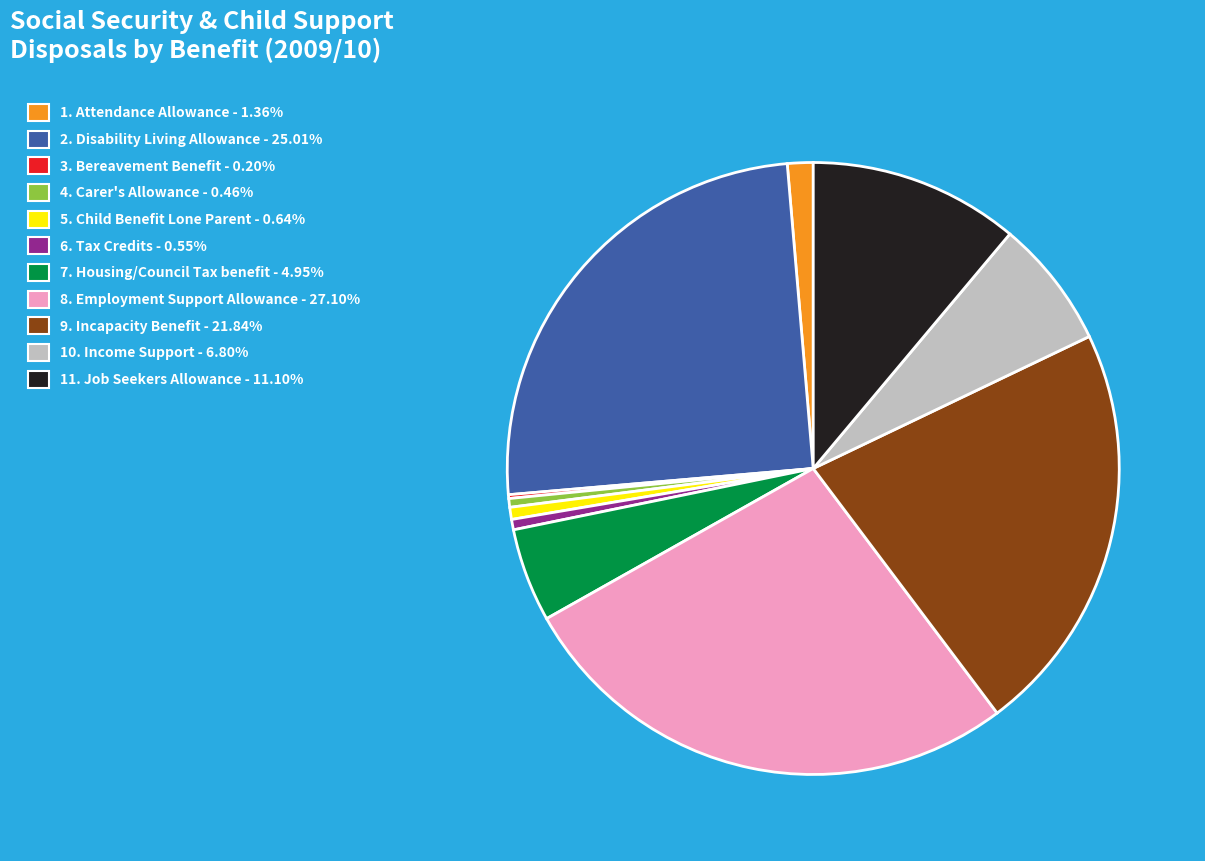

Is there a majority slice in this chart?

No